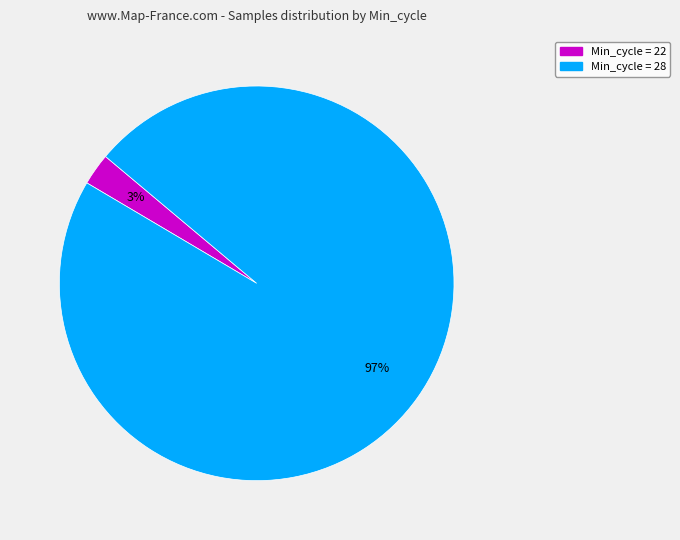

Does any single category account for the majority?

Yes